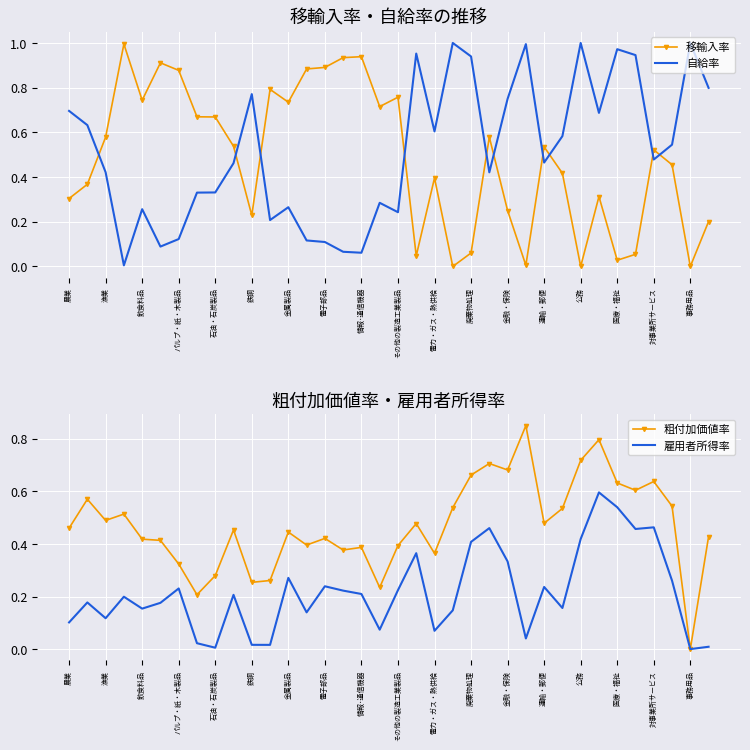

True or false: 自給率 and 移輸入率 cross at least once.

True